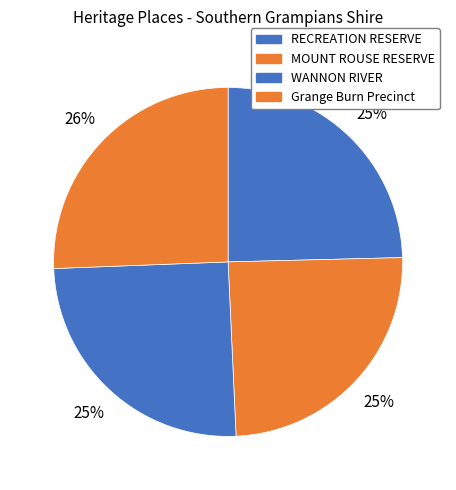

How many slices are in this pie chart?

4